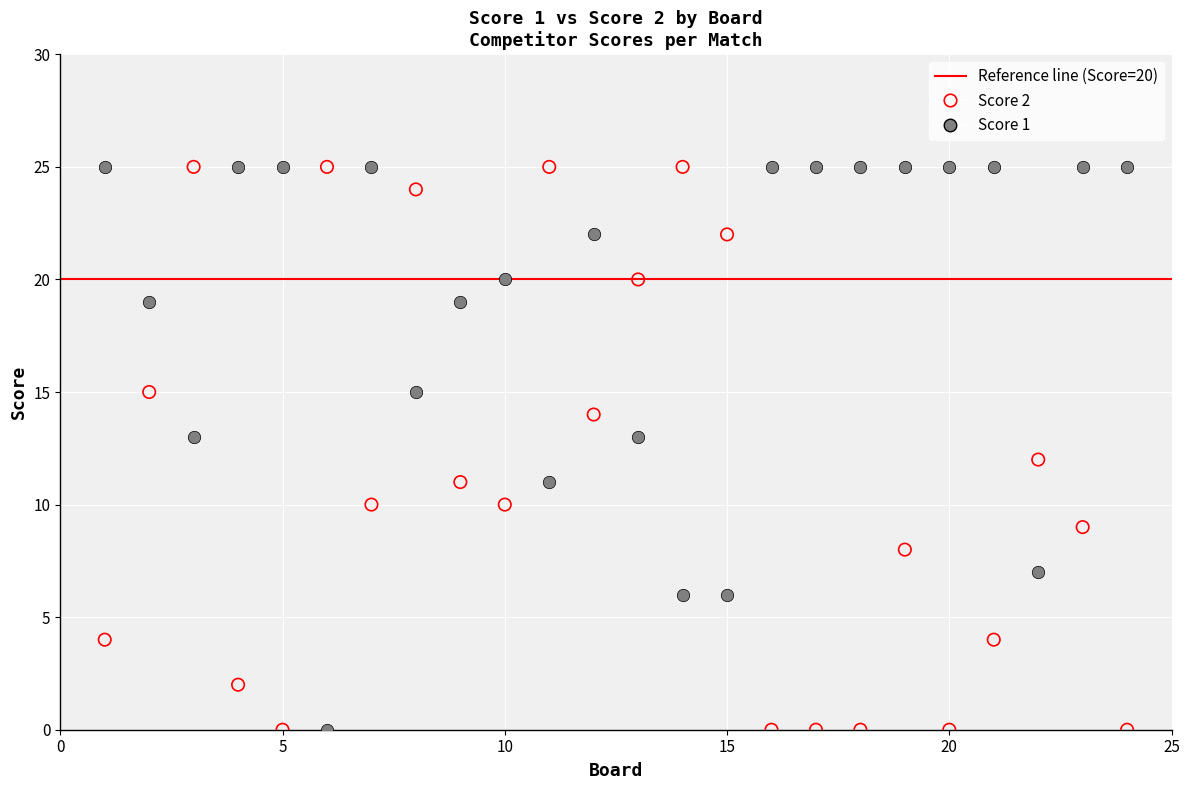

Across all data points, what is the range of X values (max minus min)?

23